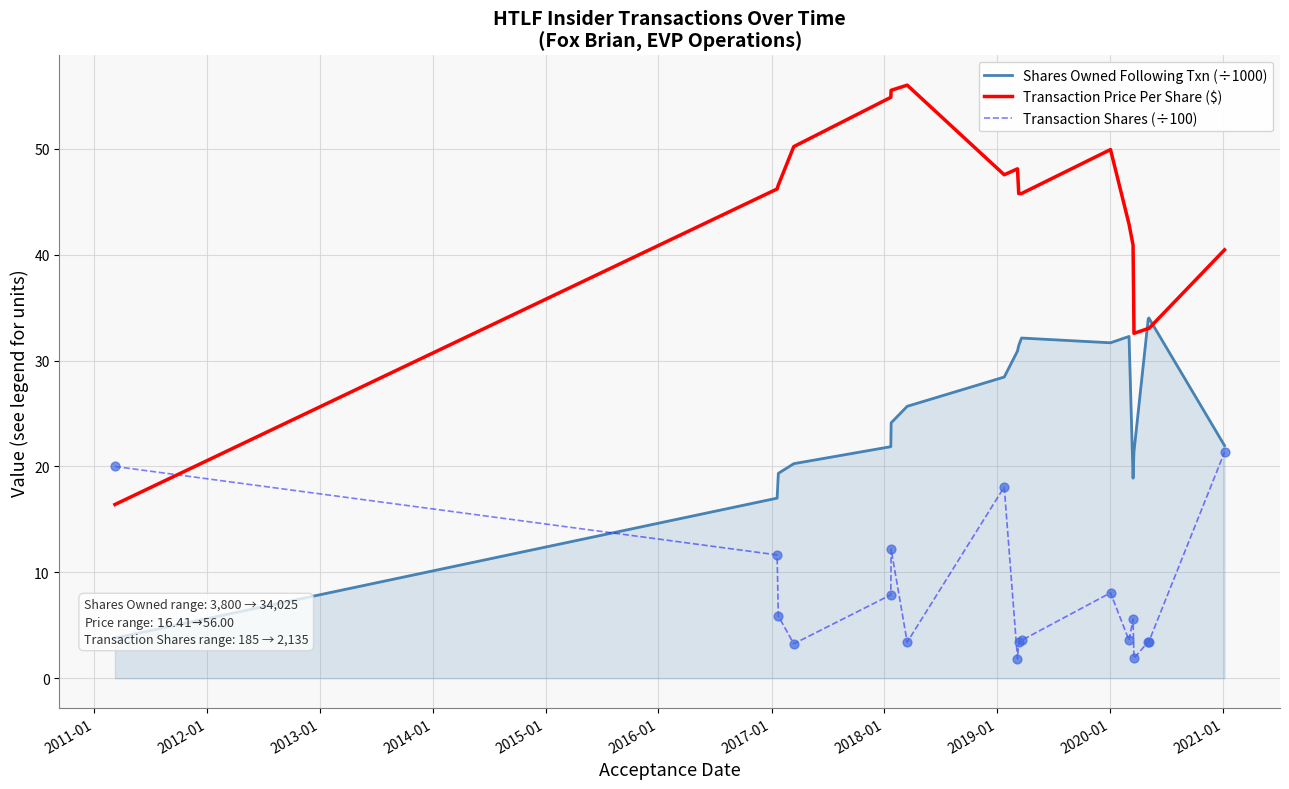

What are all the series names shown in the legend?

Shares Owned Following Txn (÷1000), Transaction Price Per Share ($), Transaction Shares (÷100)